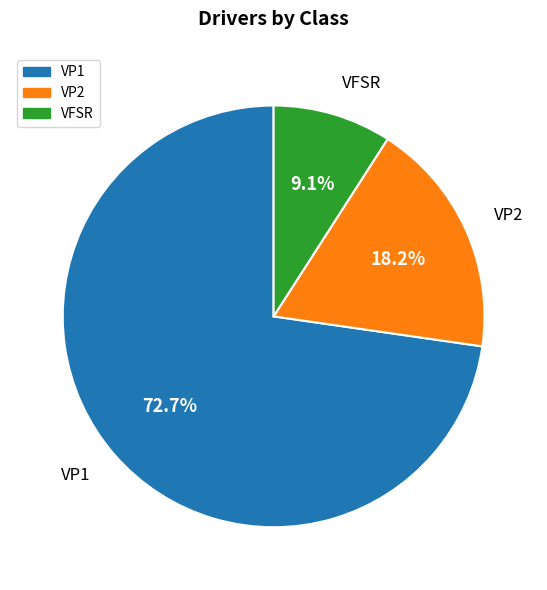

To the nearest percent, what percentage of the pie is VP1?

73%